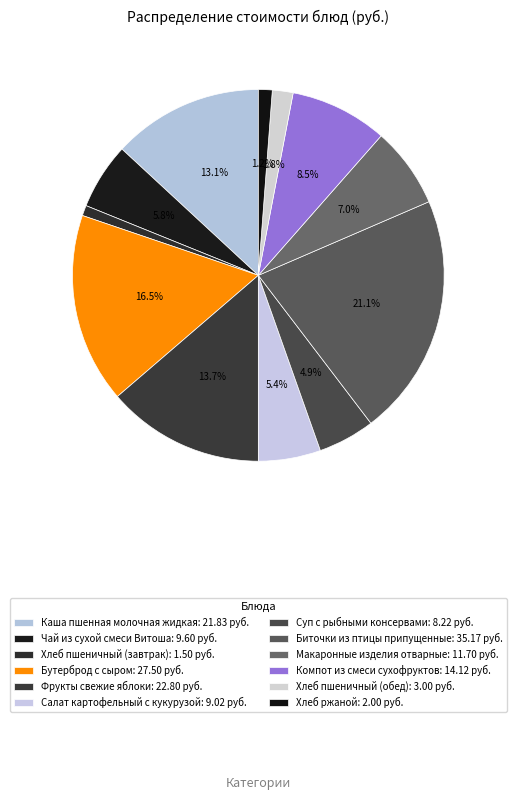

To the nearest percent, what is the average slice percentage?

8%